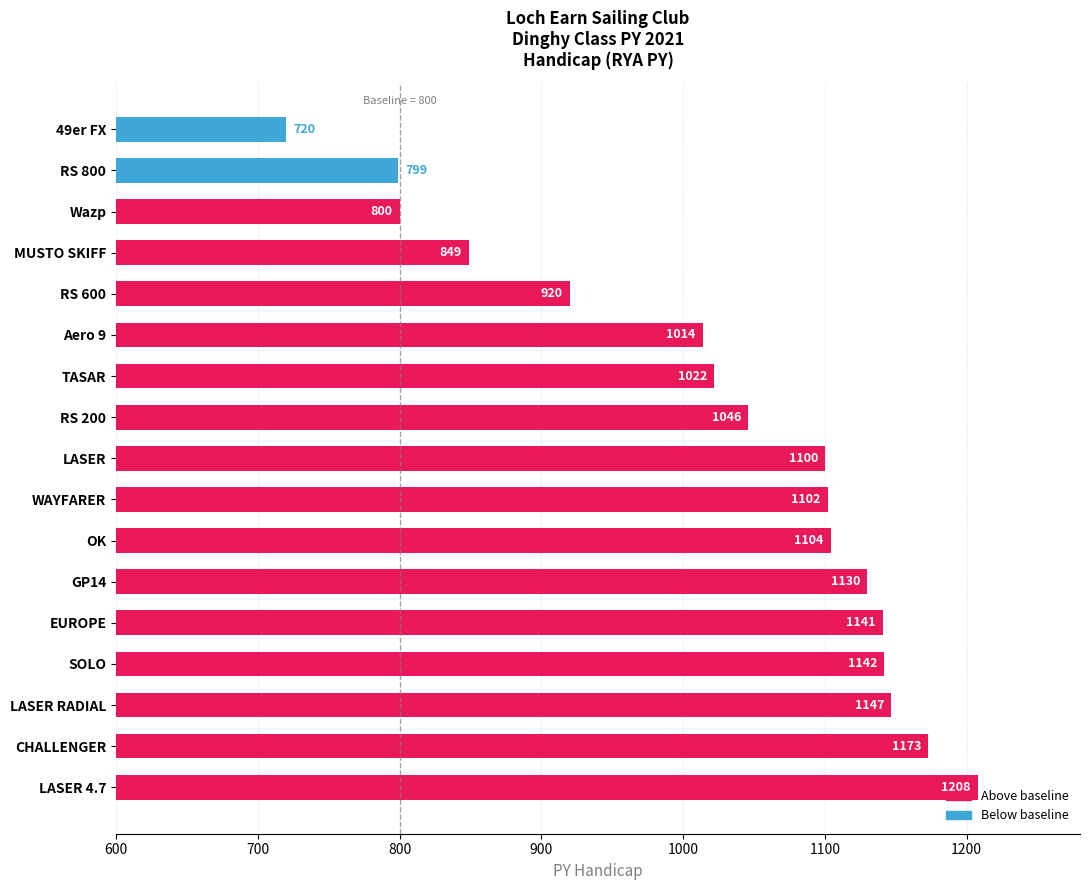

Which label corresponds to the smallest value in the chart?

49er FX